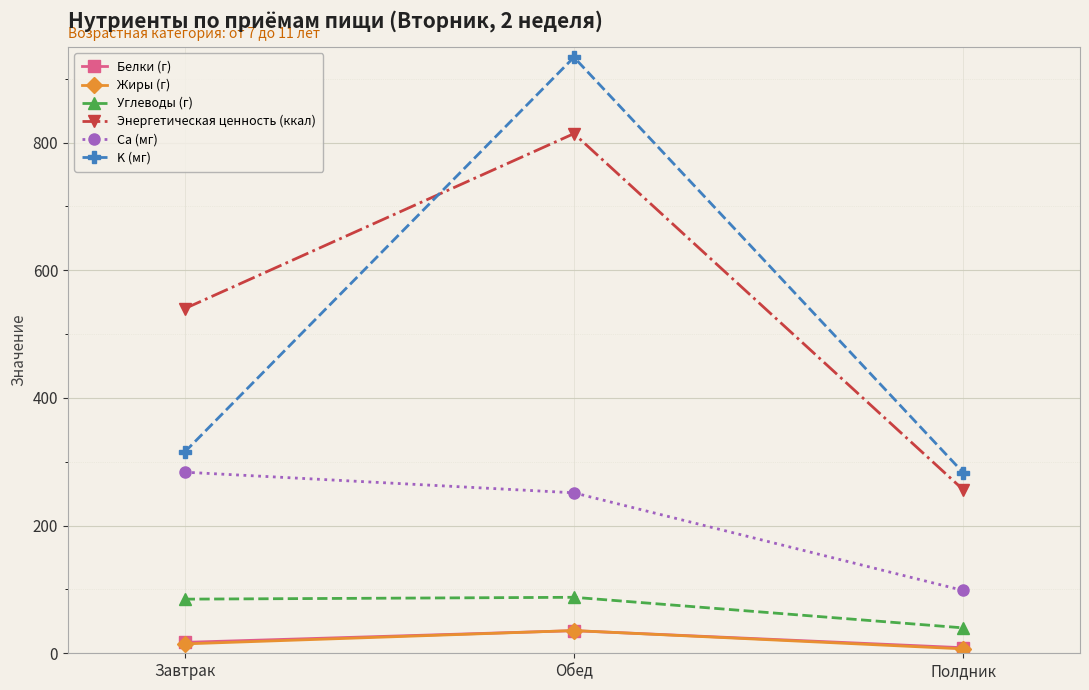

Is the value of K (мг) at Завтрак greater than the value of Углеводы (г) at Завтрак?

Yes